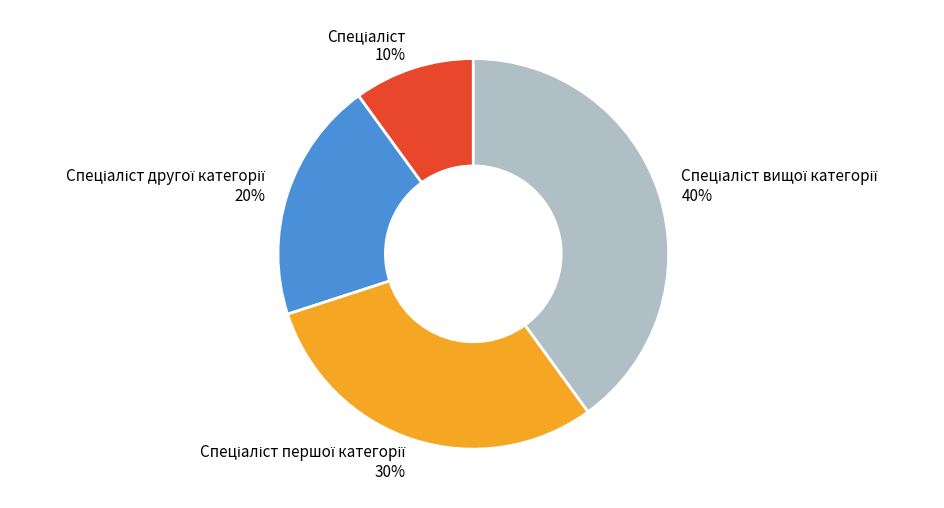

To the nearest percent, what is the average slice percentage?

25%